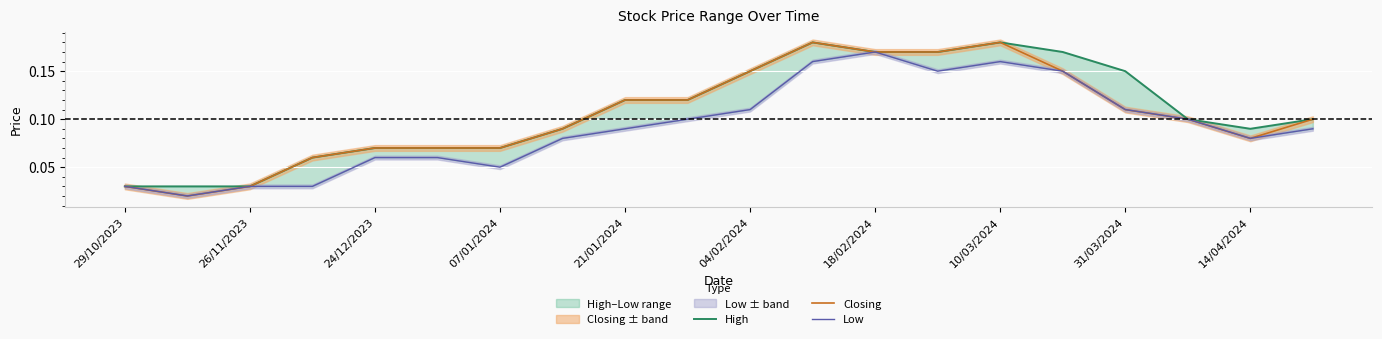

What is the sum of all Closing values?

2.1